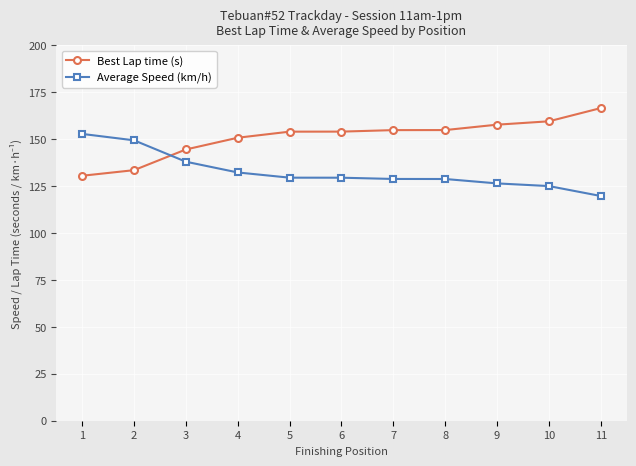

What is the value of the Average Speed (km/h) point at the 3rd from the left?

138.0